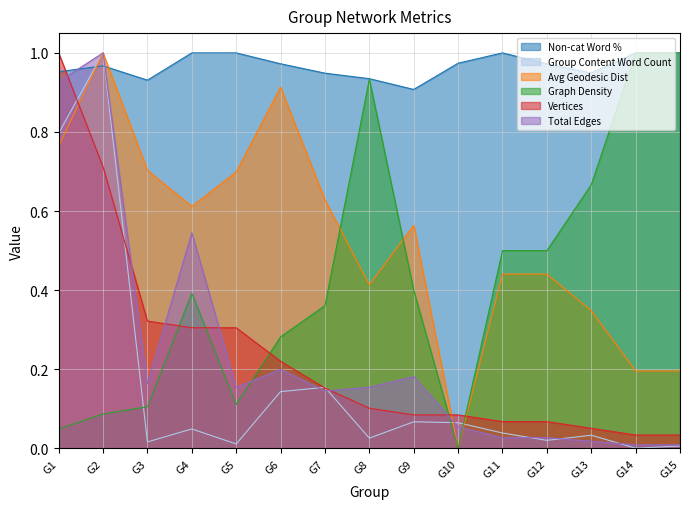

What is the difference between the highest and lowest values at G7?

0.8